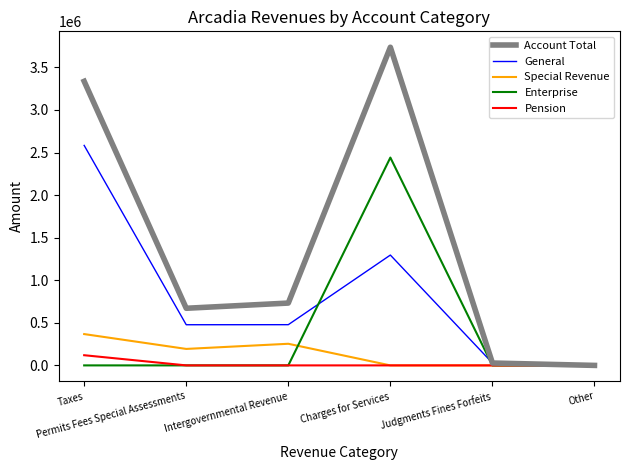

How many lines are shown in the chart?

5